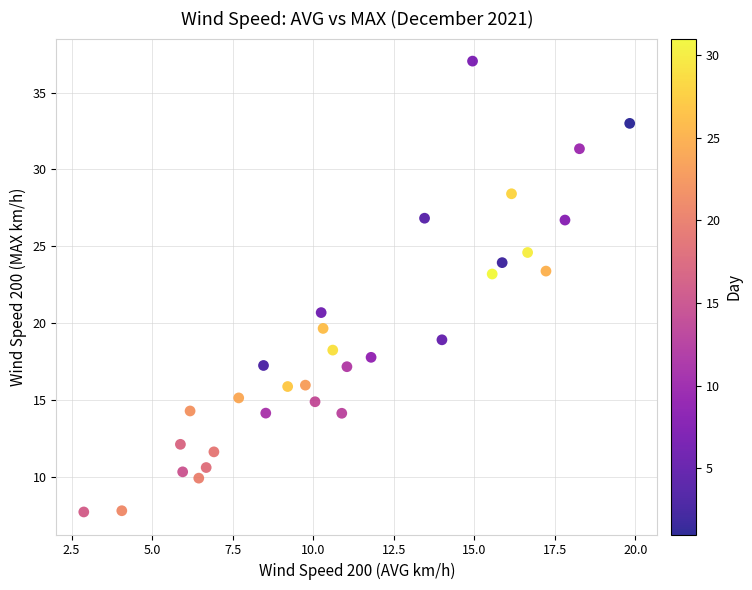

What is the range of Y values (max minus min)?

29.3